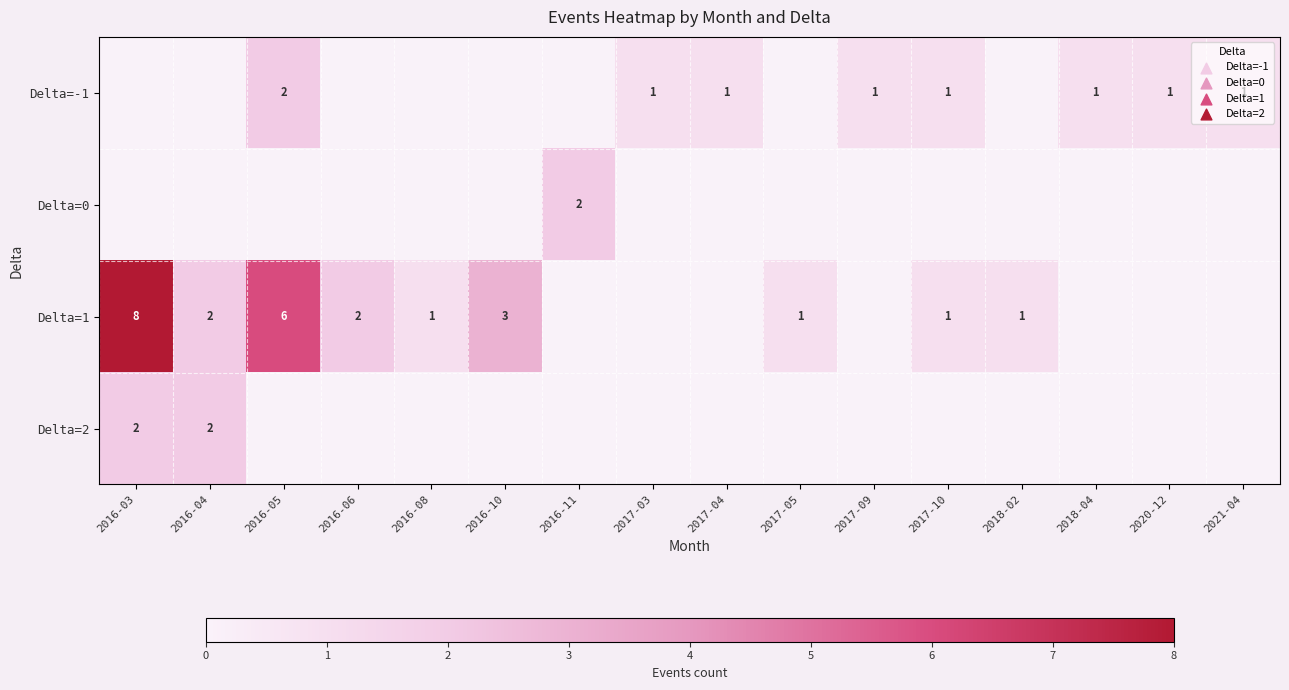

How many distinct data groups are displayed?

4